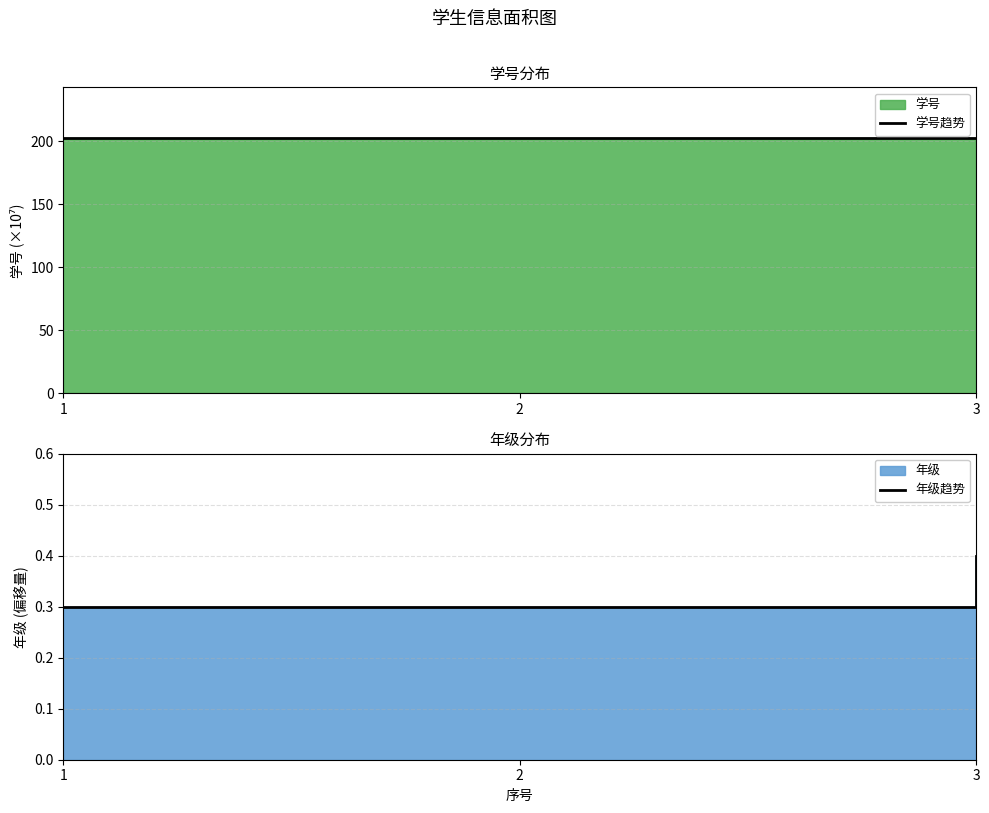

Rank the series by their maximum value, from highest to lowest.

学号趋势, 年级趋势